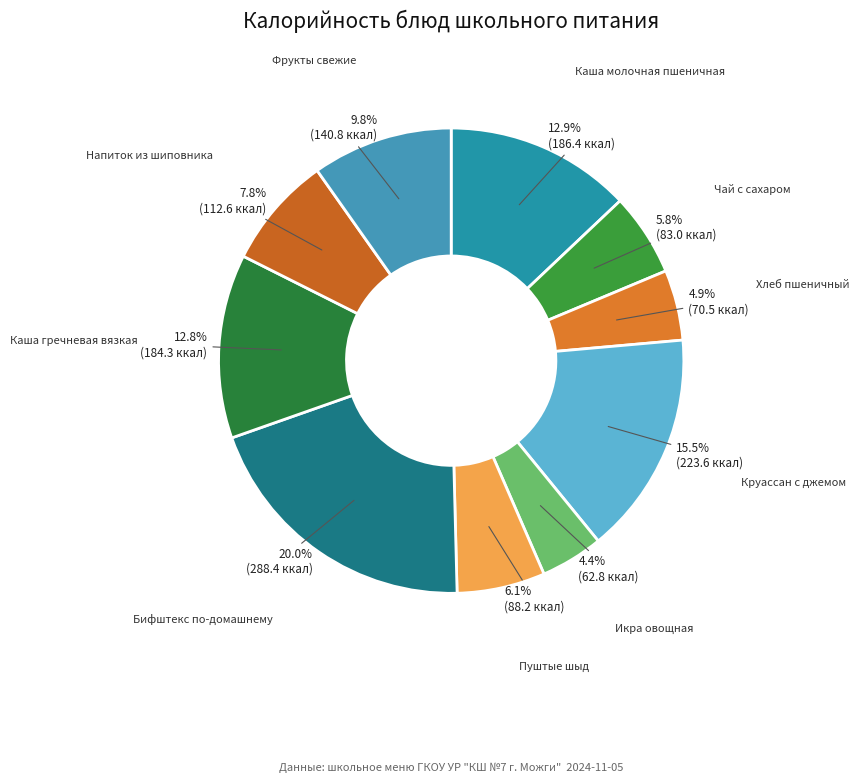

Count the number of slices in the pie.

10